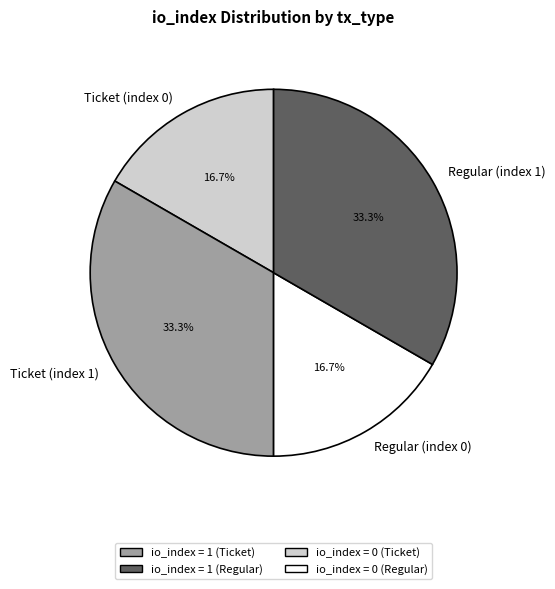

Is it true that Ticket (index 0) is 11% of the pie?

False